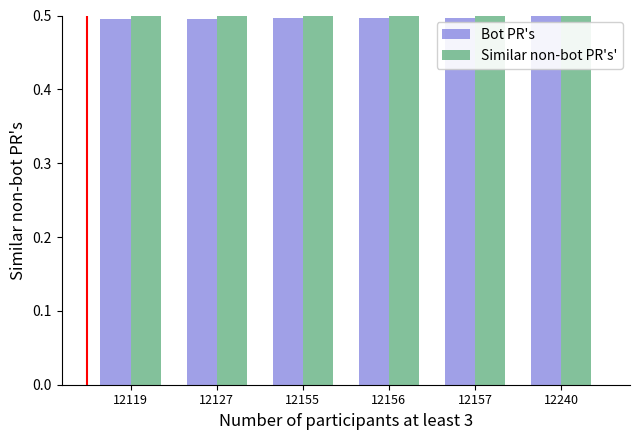

At how many categories does at least one series exceed 0?

6